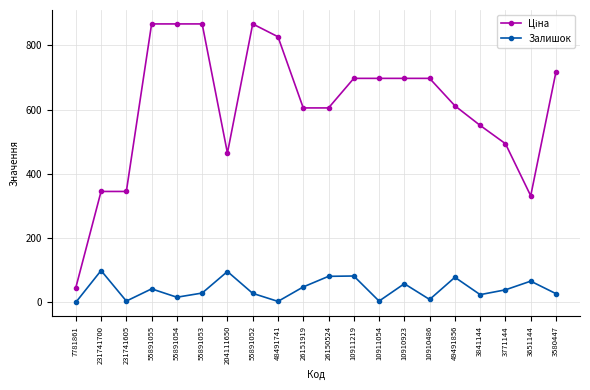

Where is the first local minimum for Залишок?

231741605